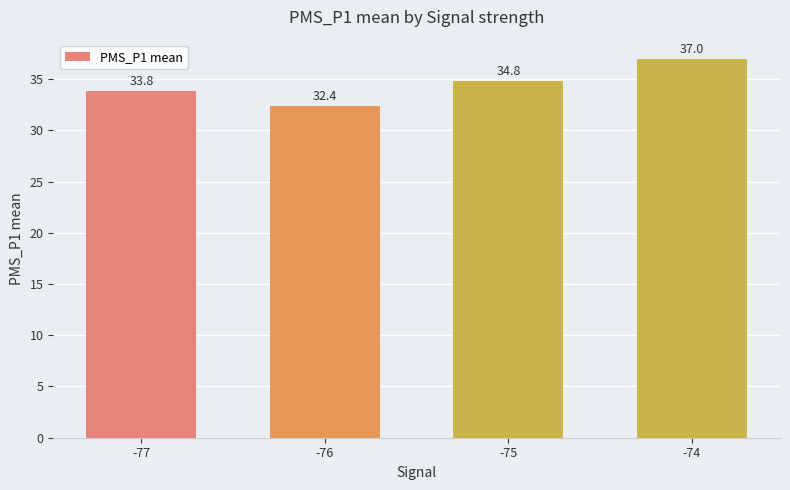

What is the change in value from -77 to -75?

+1.0